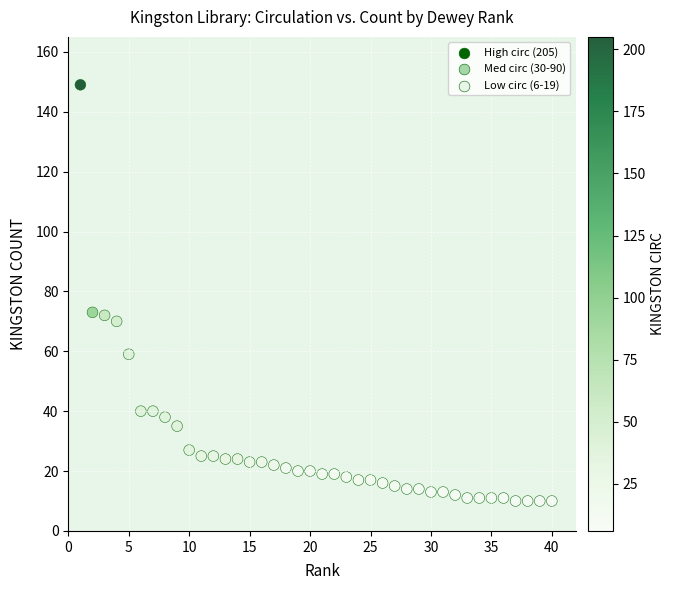

What is the range of X values (max minus min)?

39